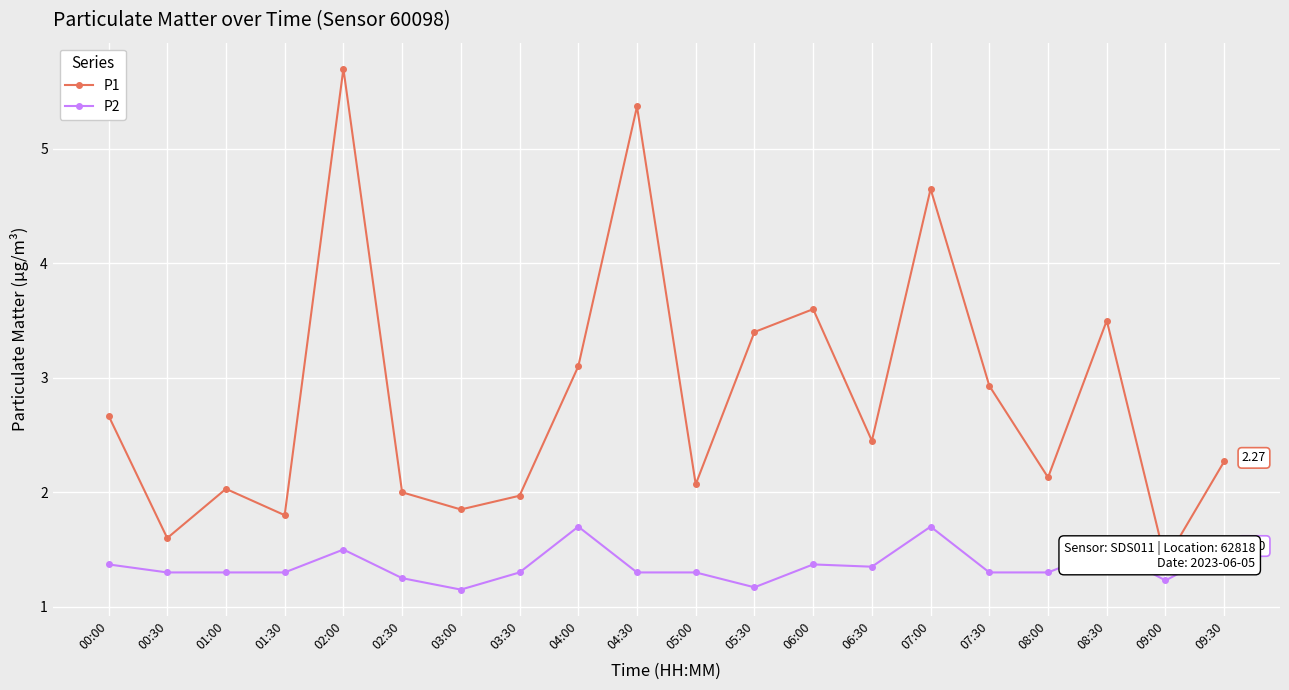

What is the difference between the highest and lowest values at 00:30?

0.3